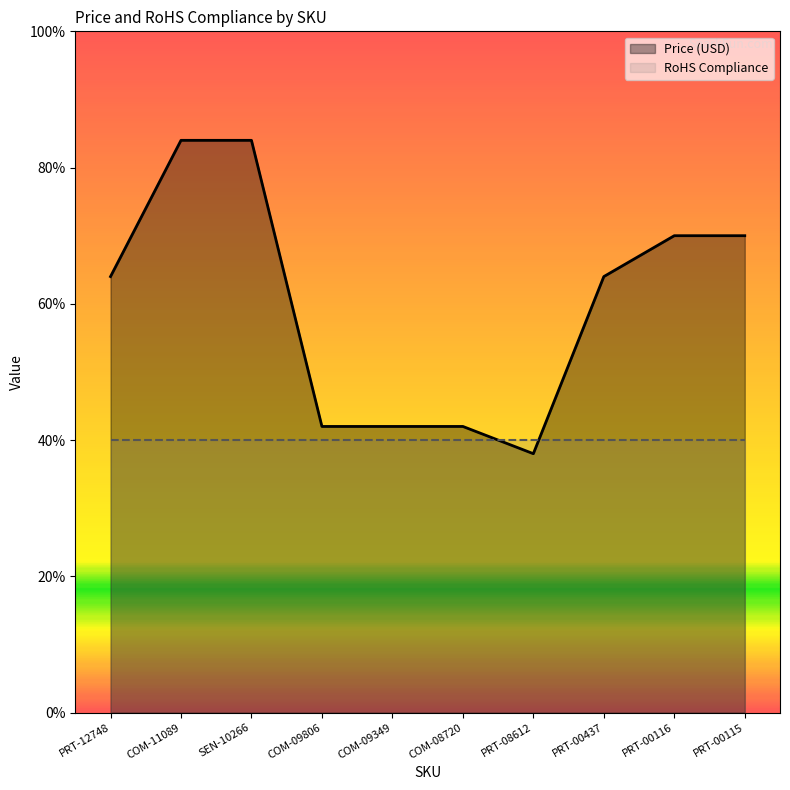

List the series in order of their peak value, lowest first.

RoHS Compliance, Price (USD)